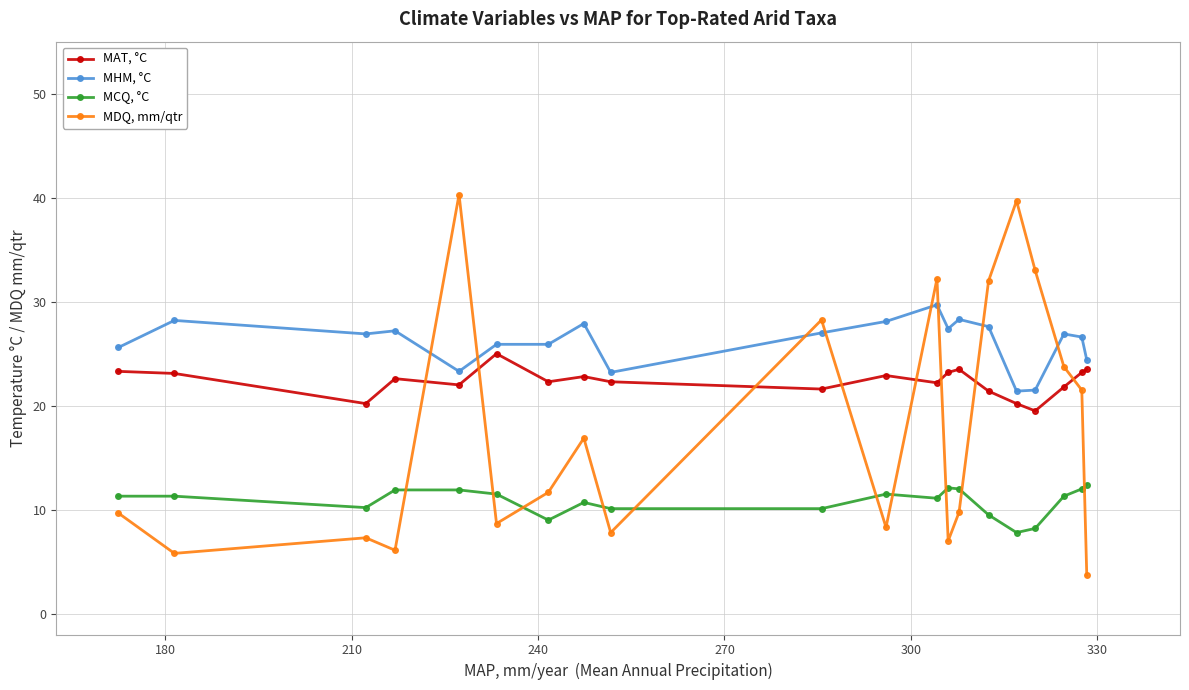

After their last crossing, which series has the higher values: MCQ, °C or MDQ, mm/qtr?

MCQ, °C